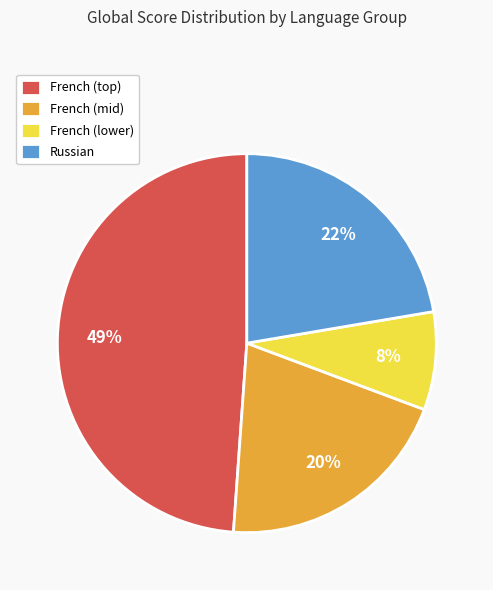

To the nearest percent, what is the average slice percentage?

25%